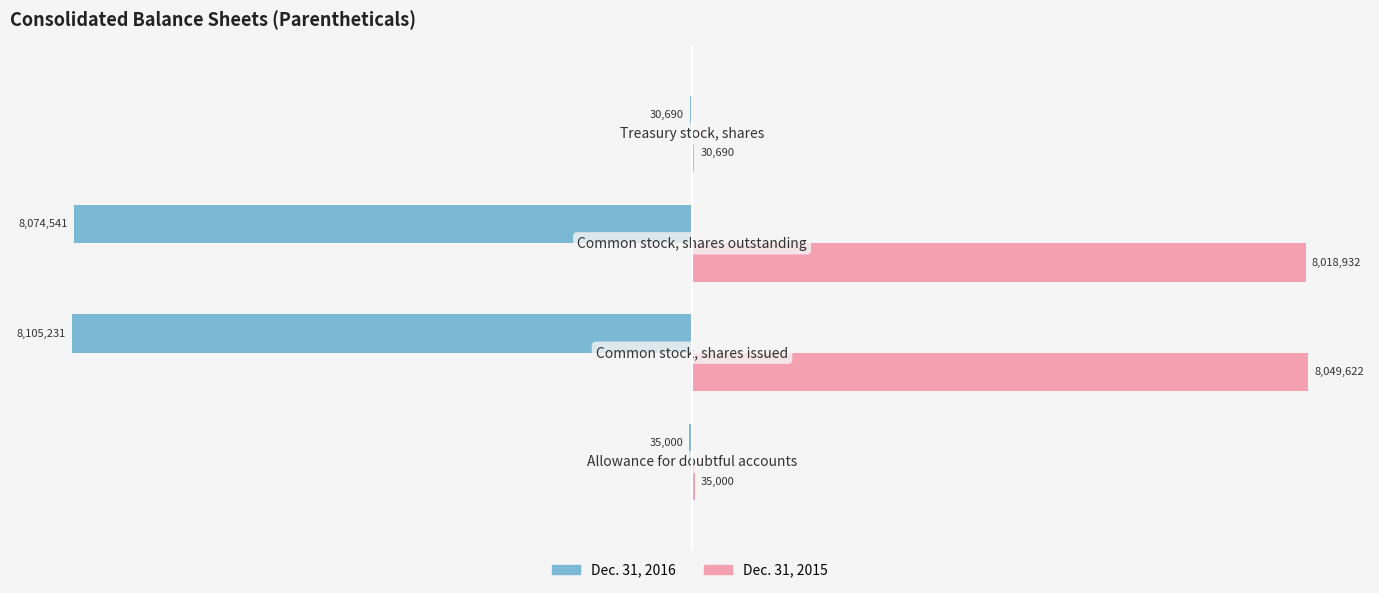

What is the difference between the maximum and minimum values in the Dec. 31, 2015 series?

8018932